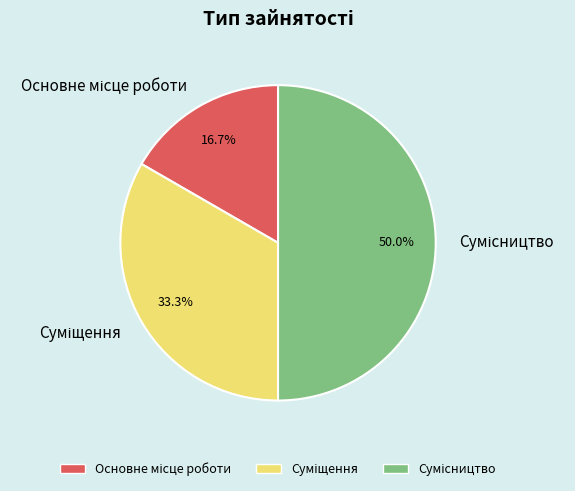

Count the number of slices in the pie.

3